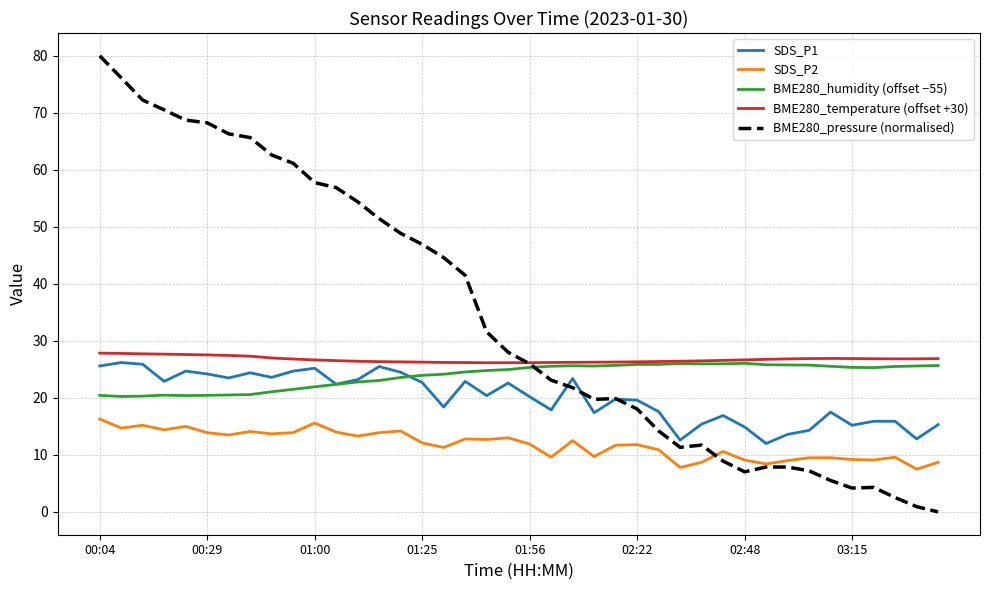

How many lines are shown in the chart?

5